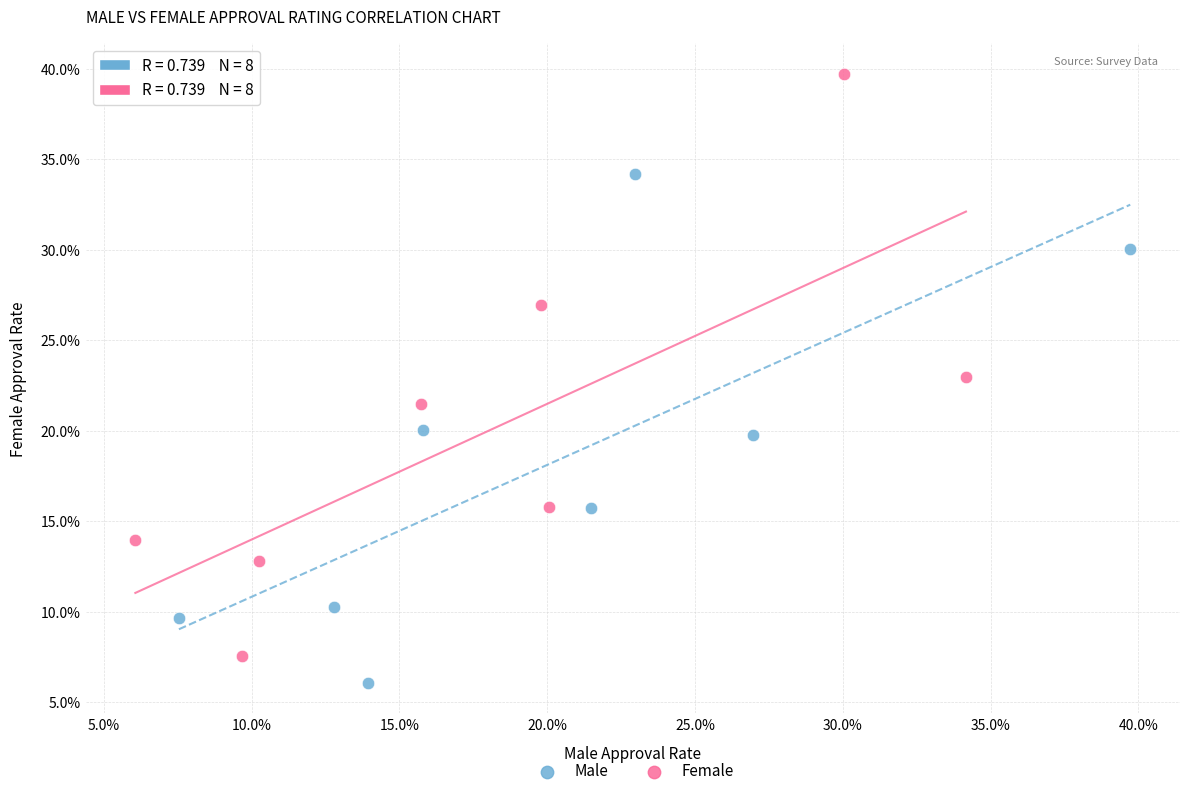

Which series has the widest spread of Y values?

Female